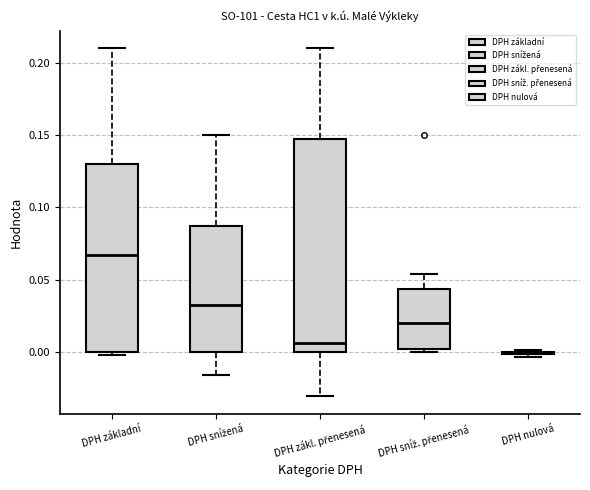

Reading left to right, read every box against the y-axis: the position of its median line, the range the box covers, and the ends of its whiskers. The values are not printed on the chart, so give them approximately, as read against the axis.

DPH základní: median 0.065, box 0.000 to 0.130, whiskers 0.000 (just below the box's lower edge) to 0.210
DPH snížená: median 0.035, box 0.000 to 0.085, whiskers -0.015 to 0.150
DPH zákl. přenesená: median 0.005, box 0.000 to 0.145, whiskers -0.030 to 0.210
DPH sníž. přenesená: median 0.020, box 0.000 to 0.045, whiskers 0.000 (just below the box's lower edge) to 0.055
DPH nulová: box collapsed to a line at 0.000, whiskers -0.005 to 0.000